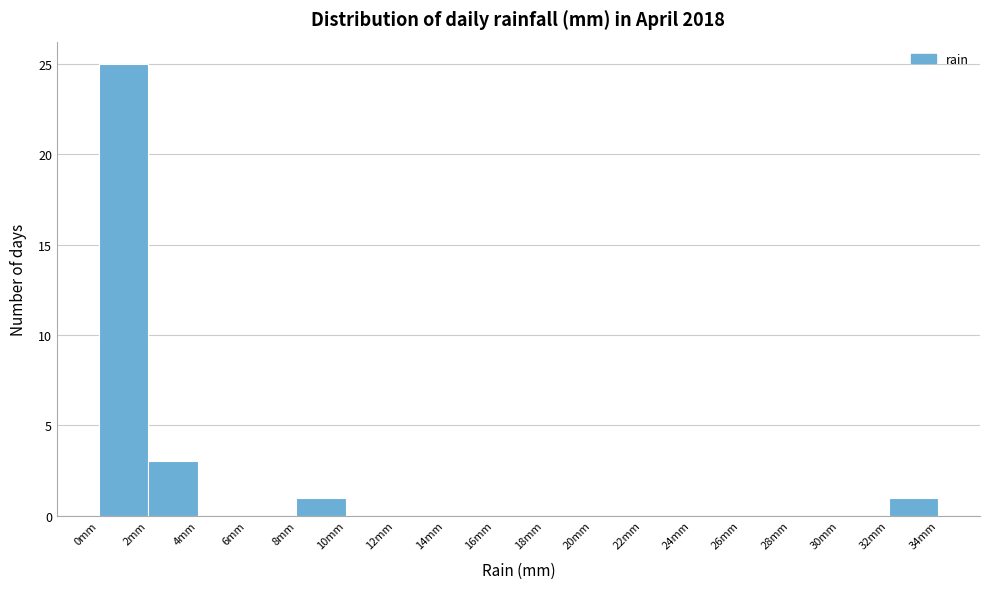

How tall is the bar that spans 8 to 10 on the x-axis? The values are not printed on the chart, so give them approximately, as read against the axis.

1